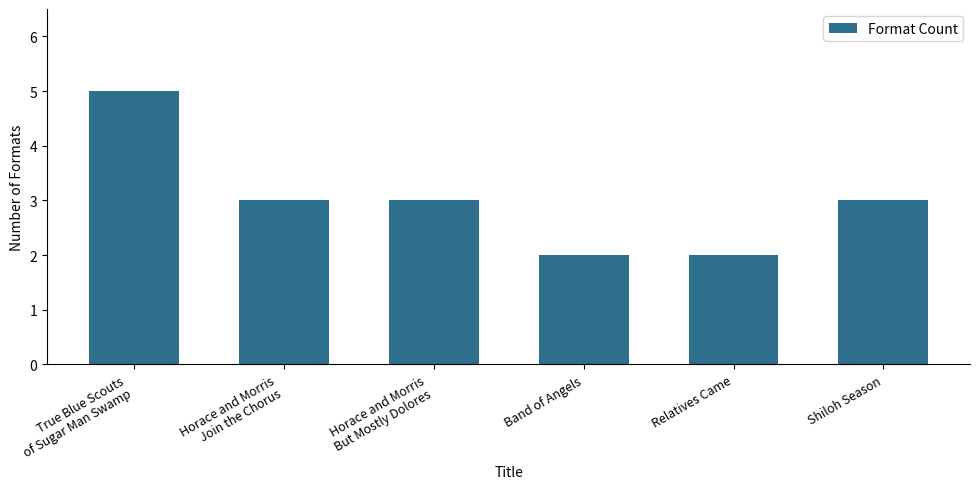

Does the chart contain any negative values?

No